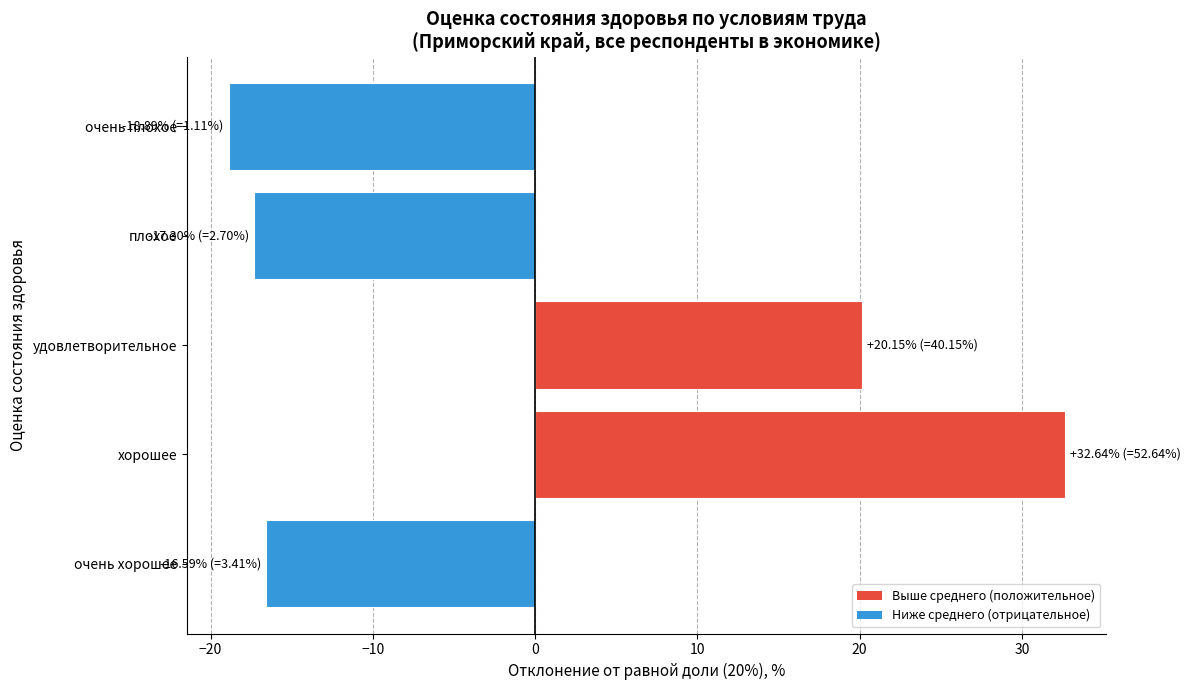

Where is the data nearest to the value 6?

удовлетворительное